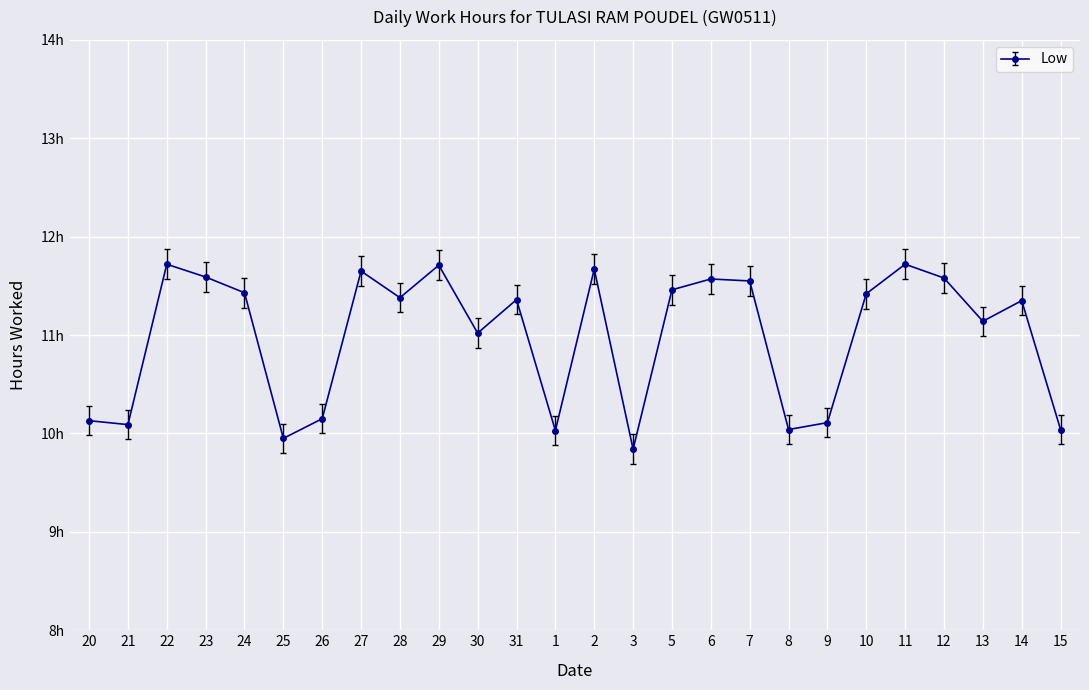

Is this an area chart (filled region under the line)?

No